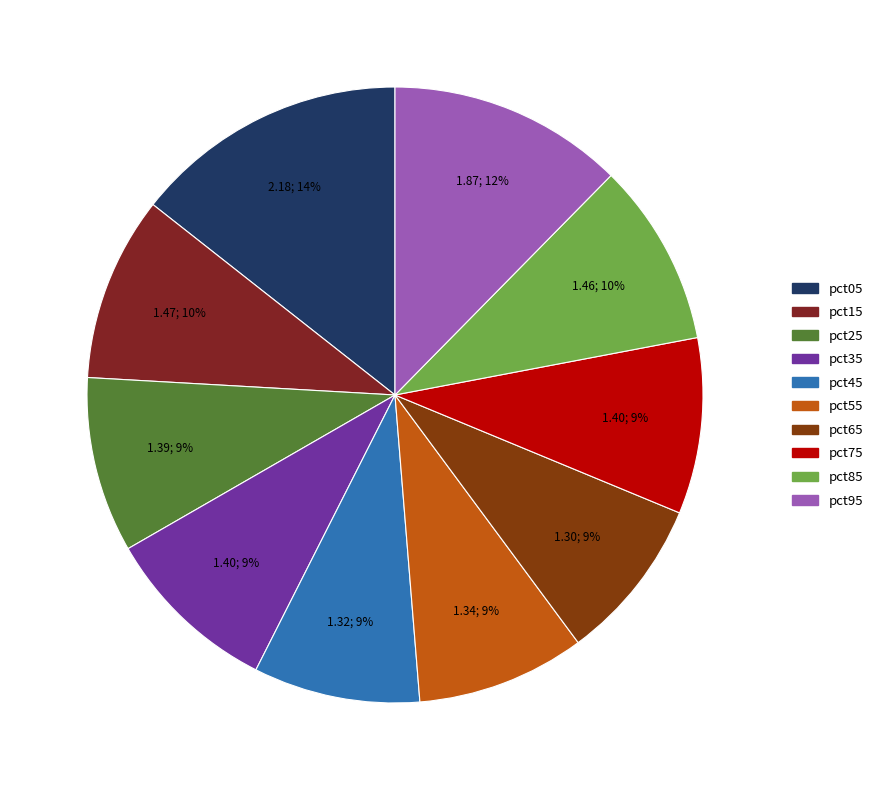

Does any single category account for the majority?

No